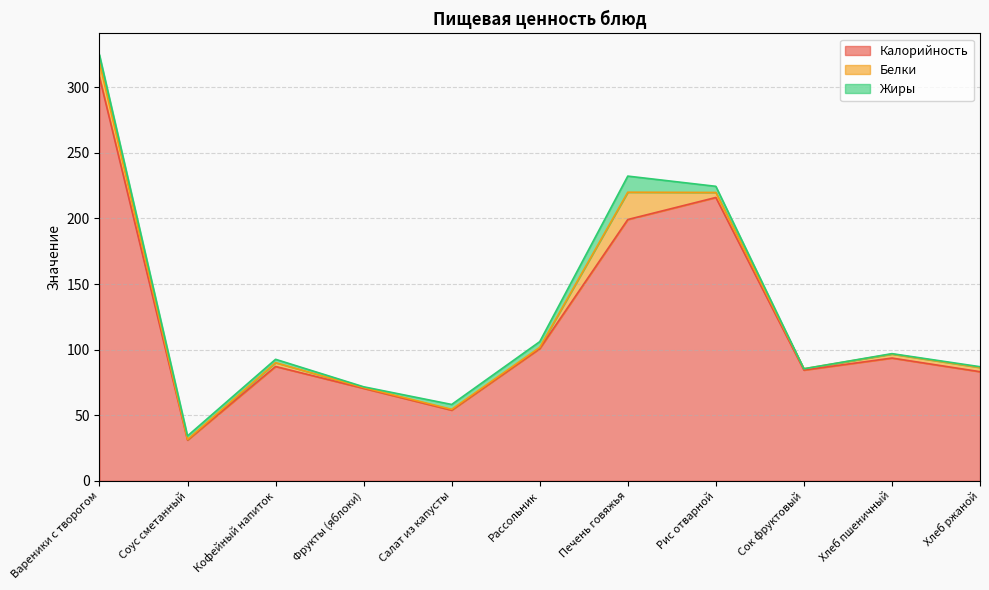

At which category is the sum across all series the highest?

Вареники с творогом